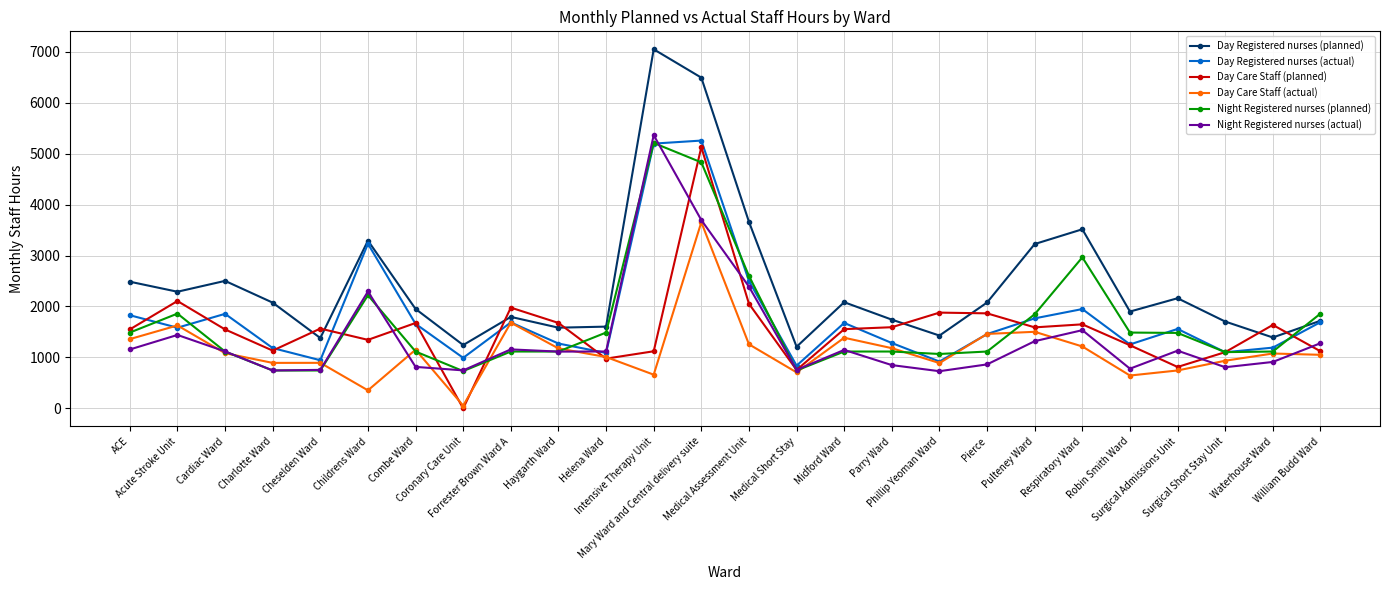

True or false: Day Registered nurses (planned) has more than 2 interior local peaks.

True